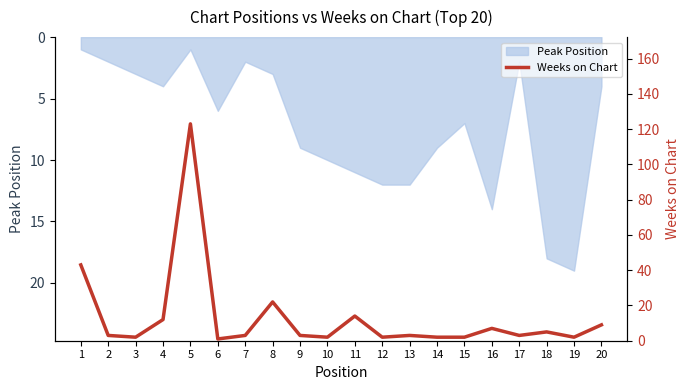

Is it true that the value at 9 is 3?

True